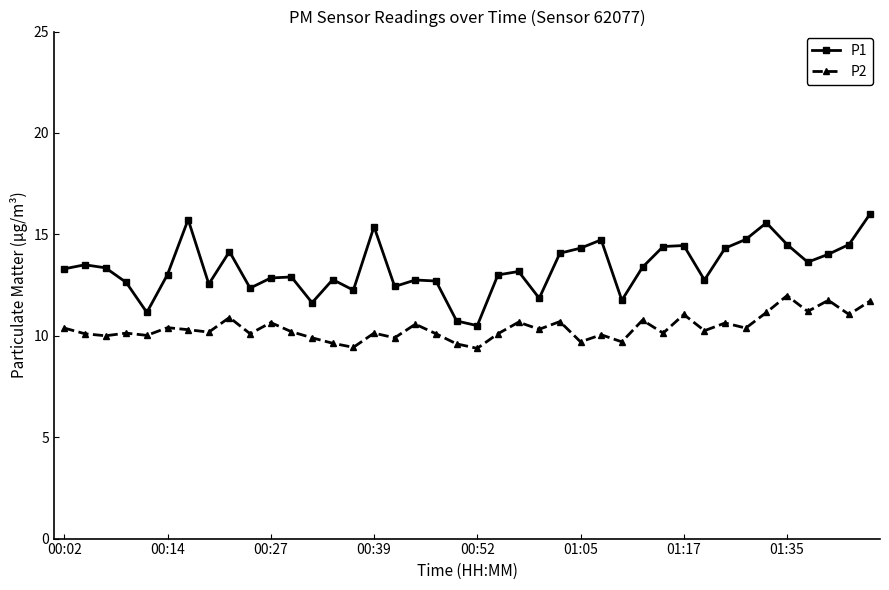

How many data points does each series have?

40